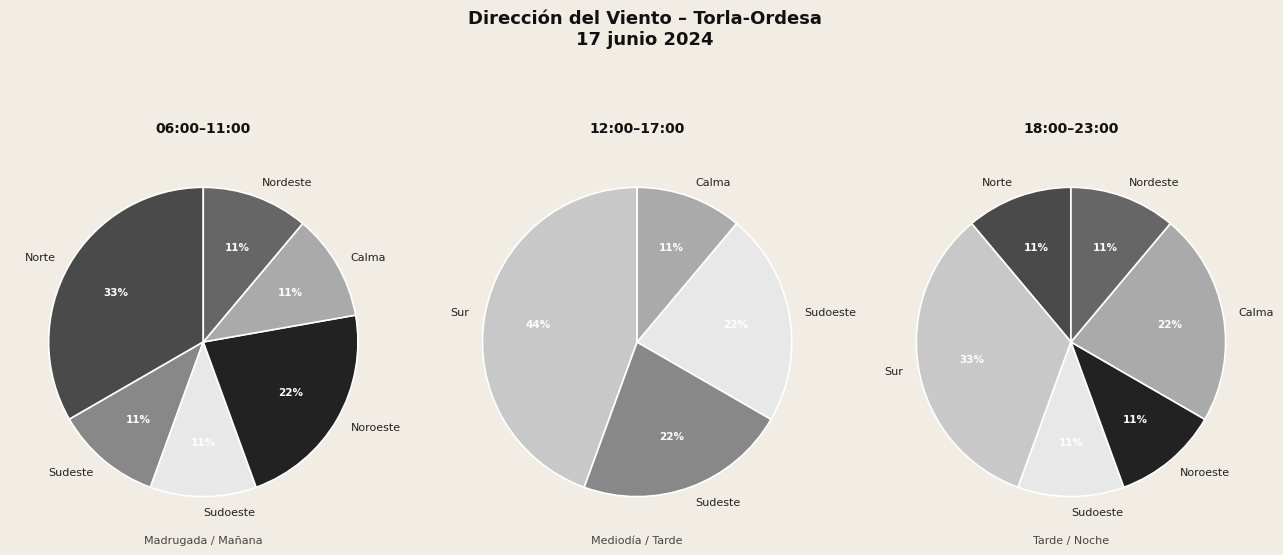

Is Sur the majority of the pie?

No